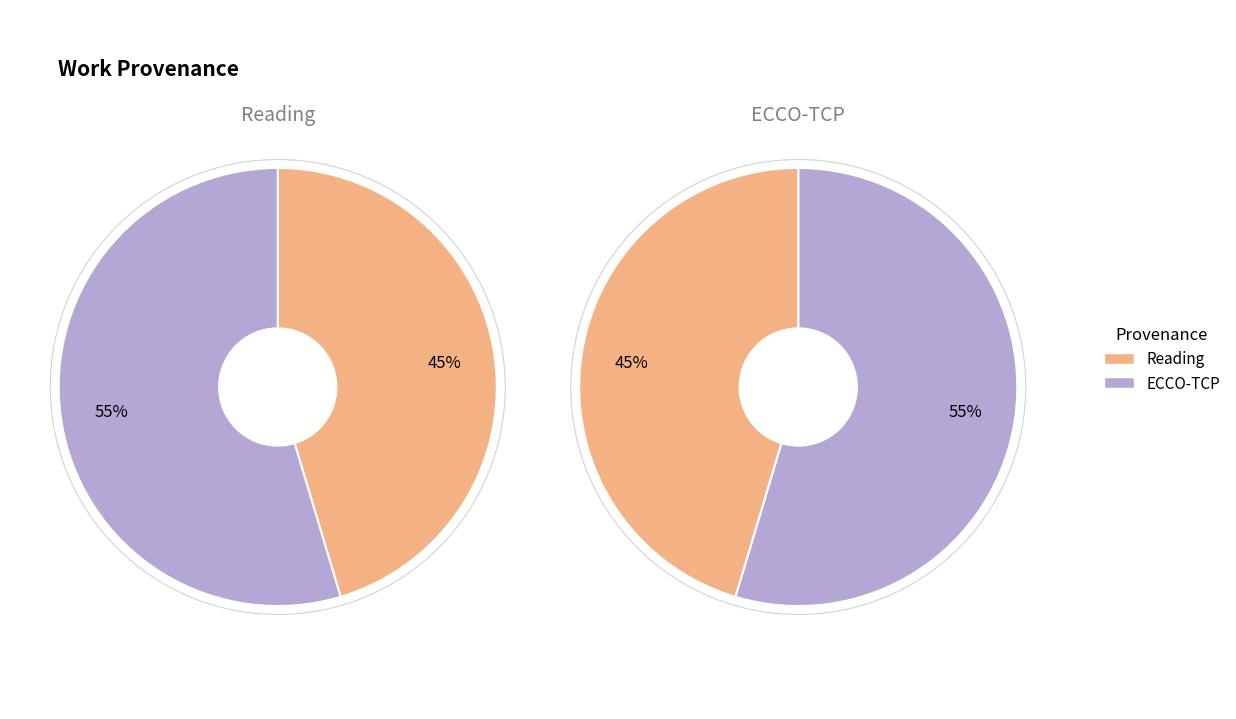

Does any single category account for the majority?

Yes